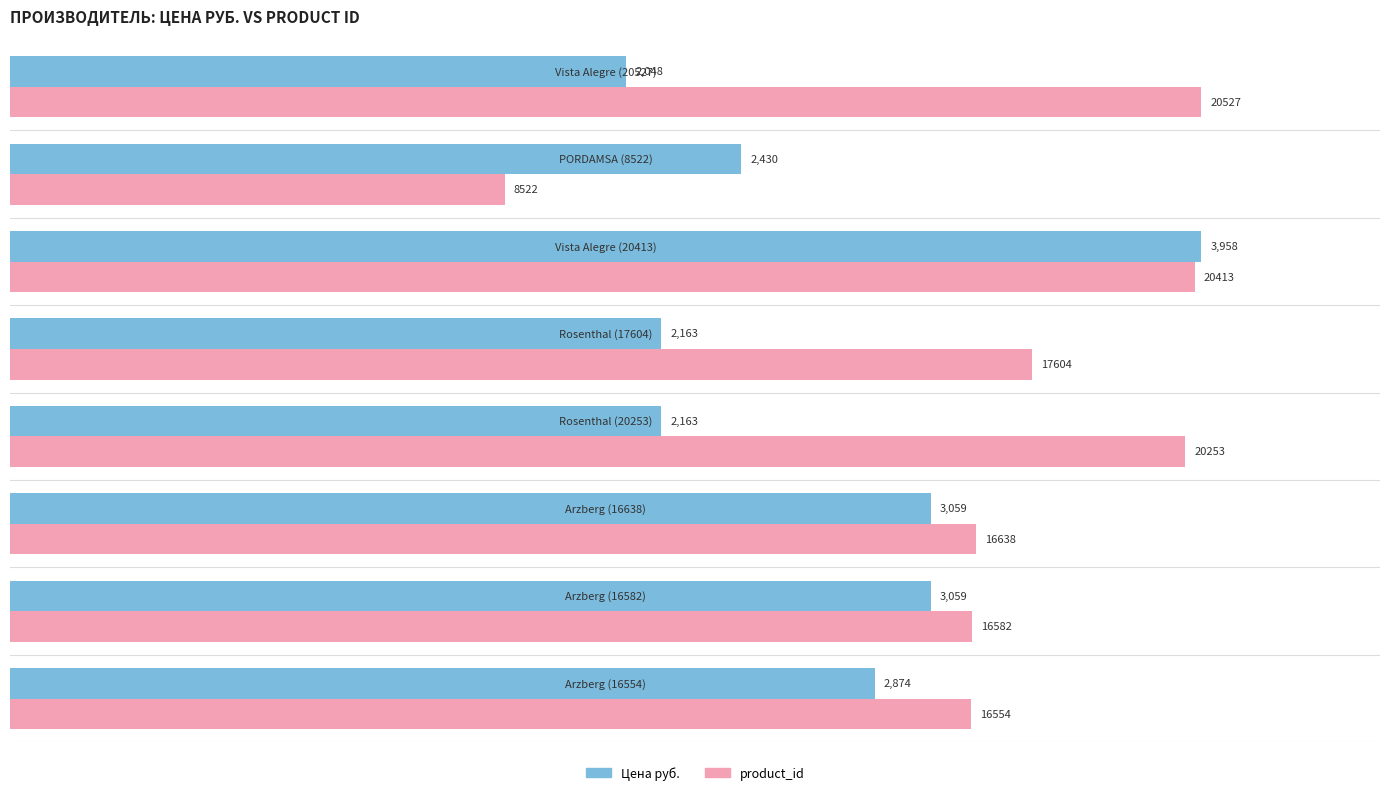

How many distinct data groups are displayed?

2